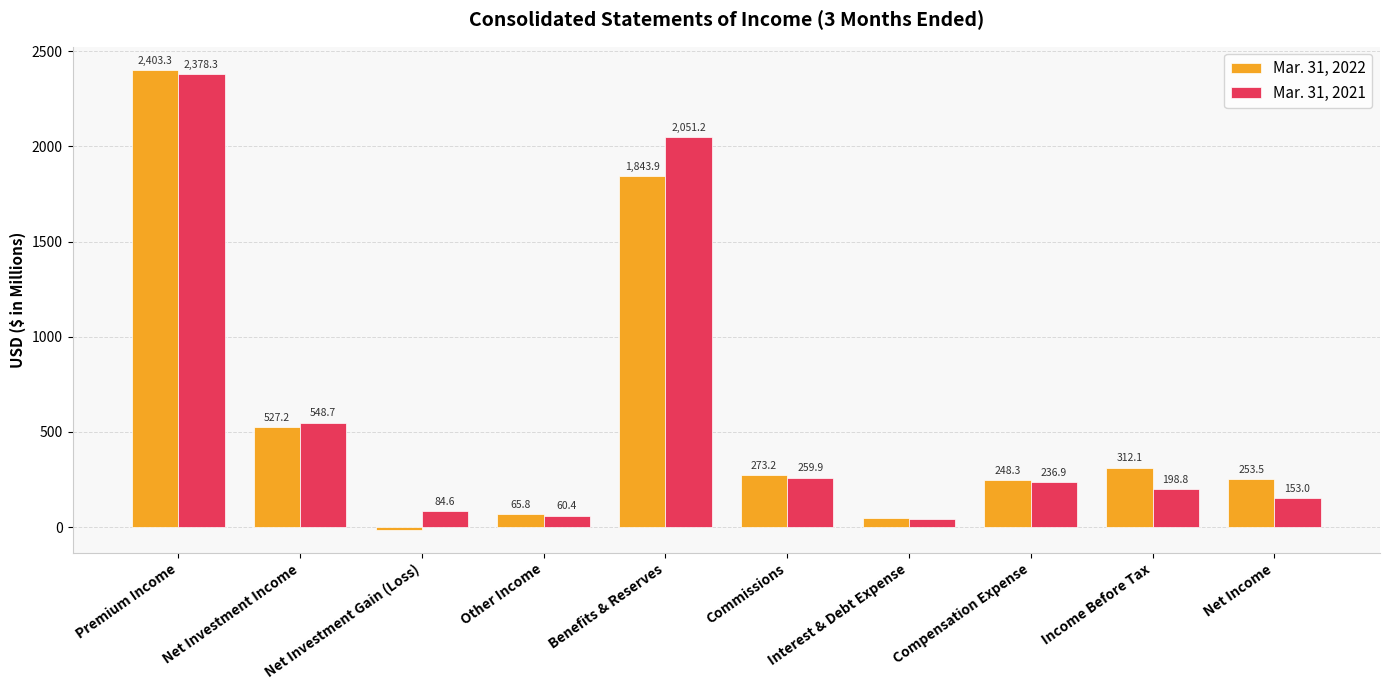

How many values in the Mar. 31, 2022 series exceed 273?

5